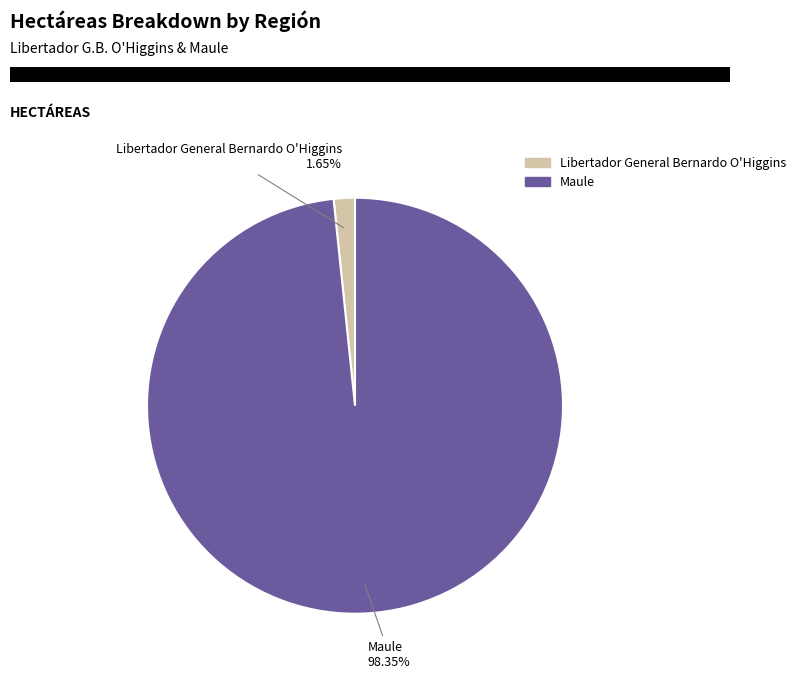

Which has a higher value, Maule or Libertador General Bernardo O'Higgins?

Maule